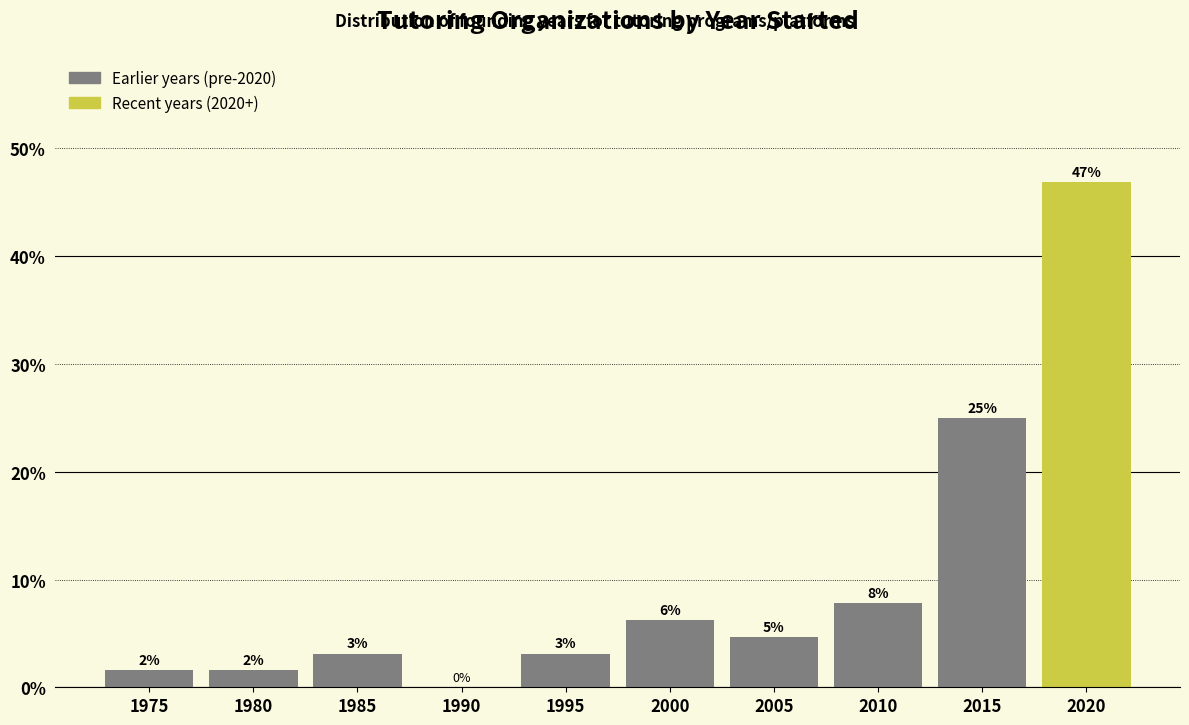

Are the bars horizontal?

No